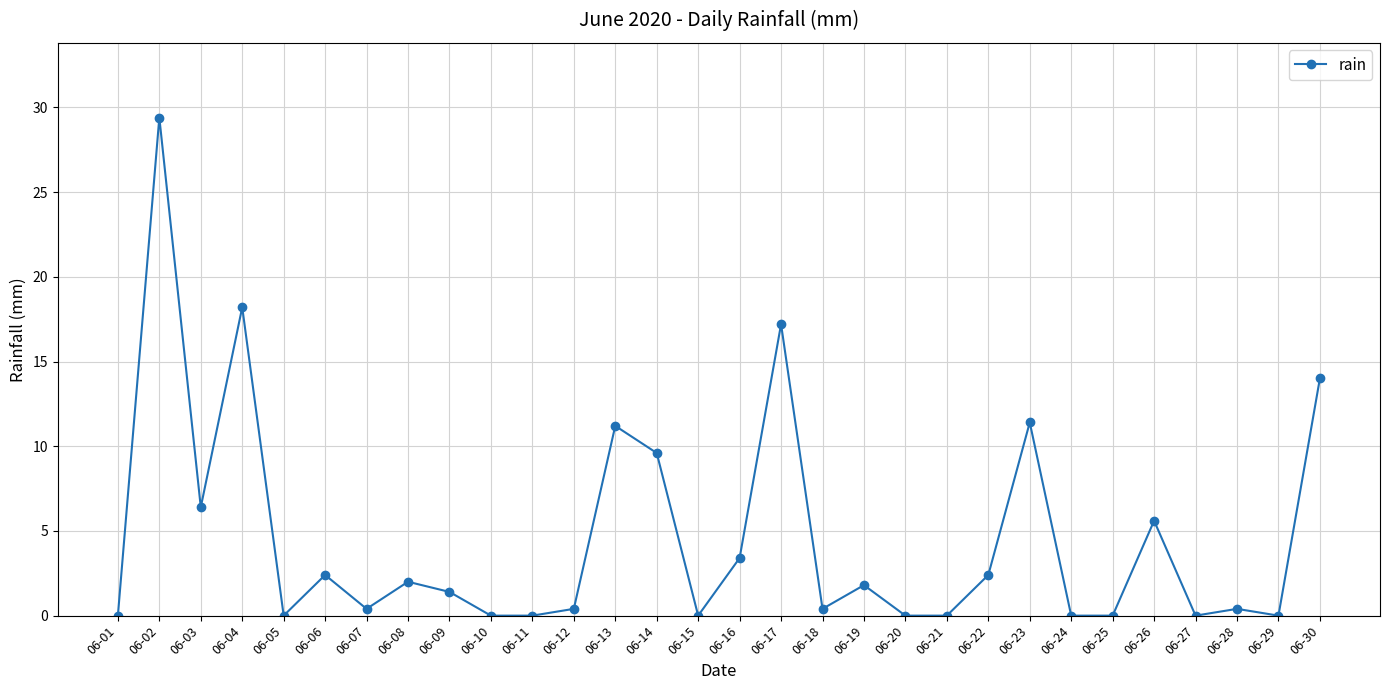

How many distinct data groups are displayed?

1